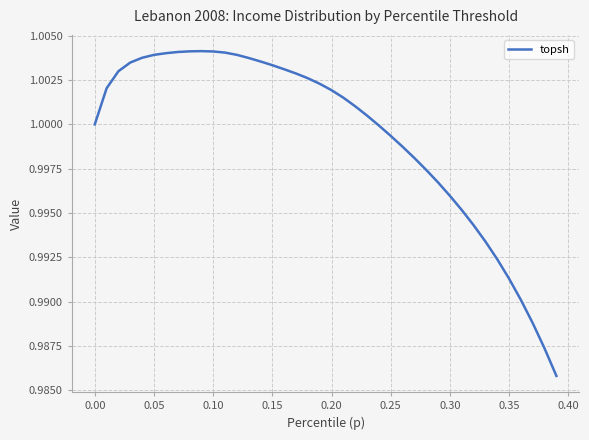

Does the chart have visible grid lines?

Yes